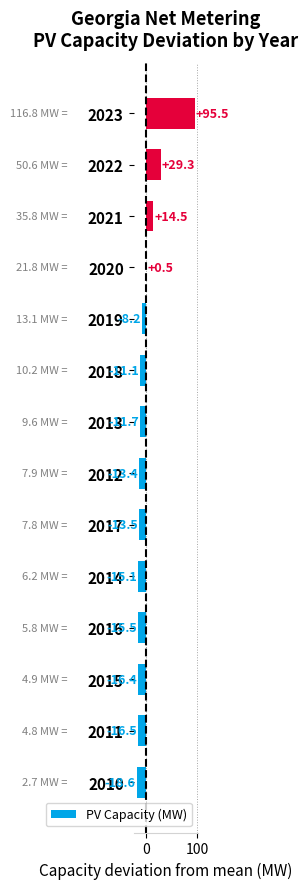

At which label is the value closest to 38?

2022